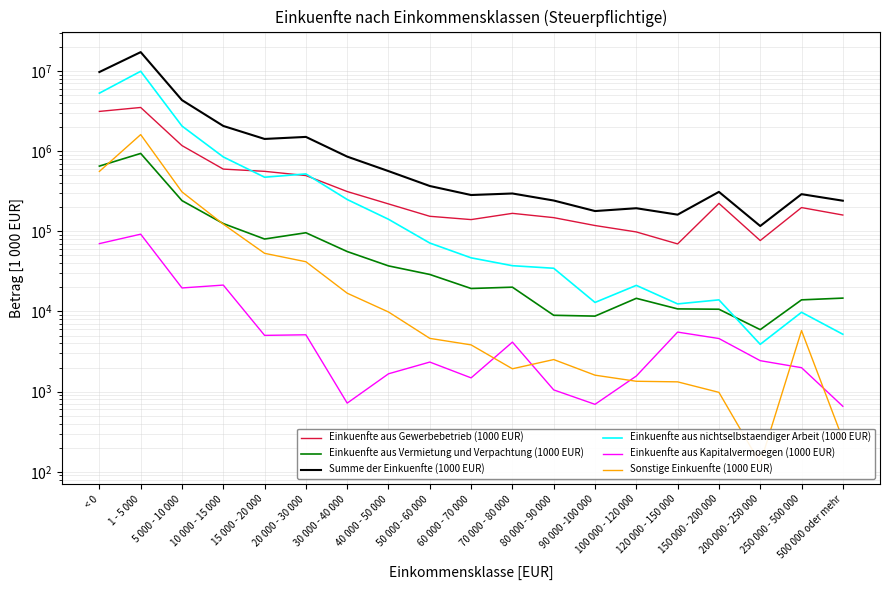

Which series has the largest total across all categories?

Summe der Einkuenfte (1000 EUR)